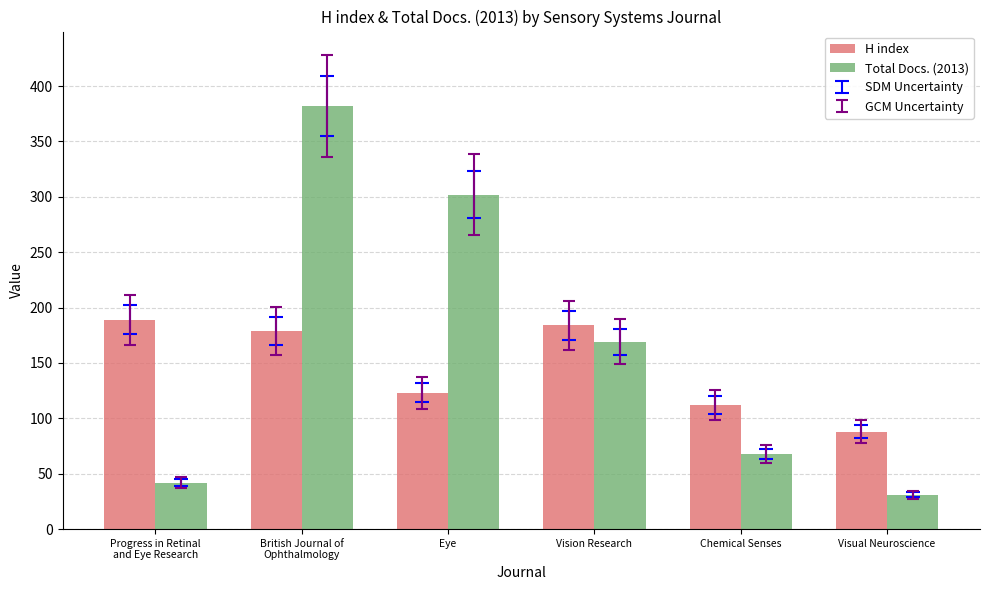

What is the spread (max minus min) of values at Vision Research?

15